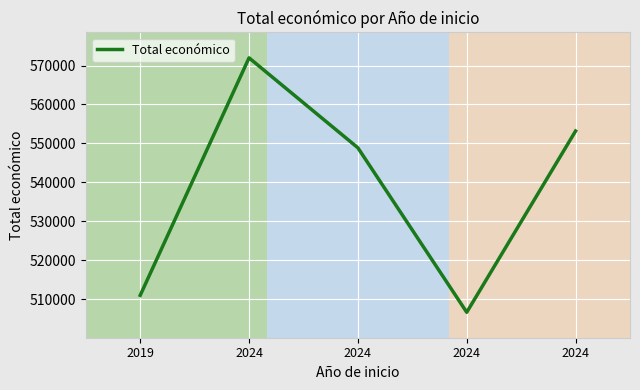

Reading left to right, transcribe all the data shown in this chart.

2019=511047	2024=571965	2024=548889	2024=506703	2024=553196